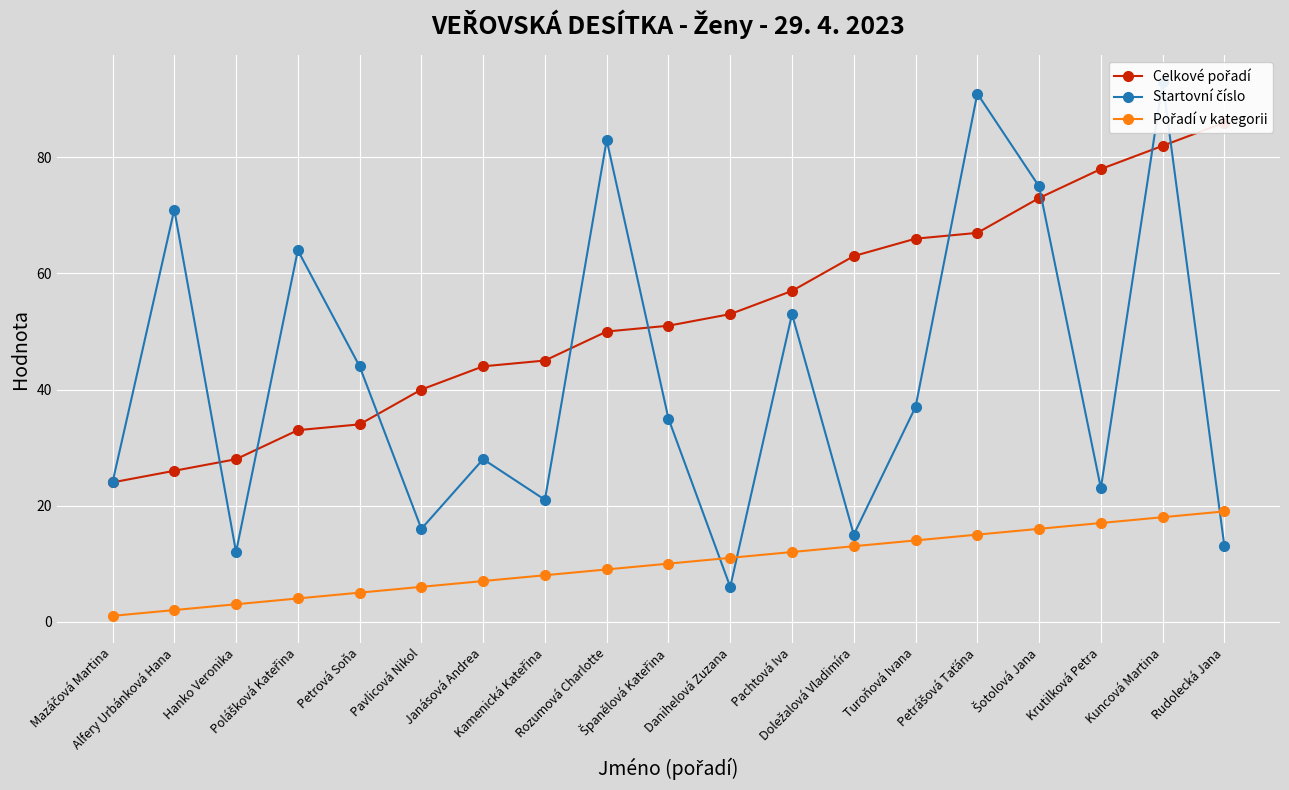

Which category has the highest value in the Pořadí v kategorii series?

Rudolecká Jana